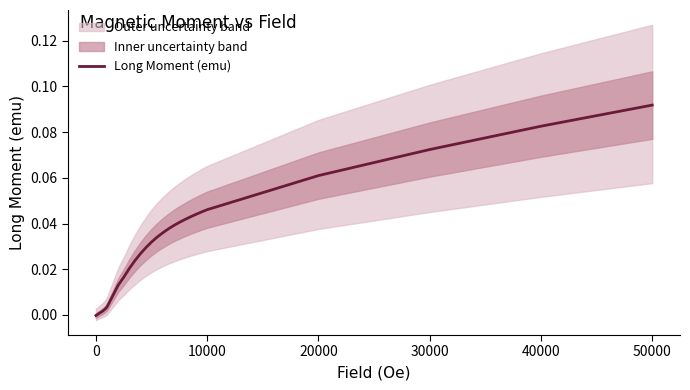

Is it true that the value at 10000 is 0.0?

False